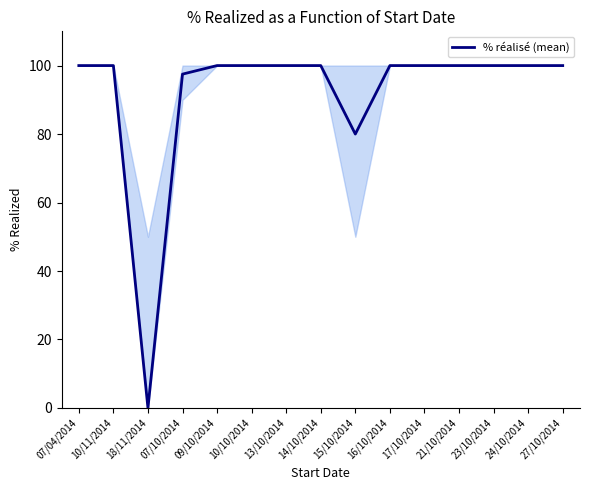

What position from the left is 15/10/2014?

9